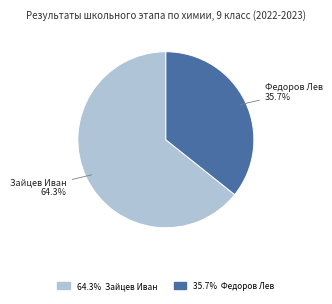

Is there a majority slice in this chart?

Yes